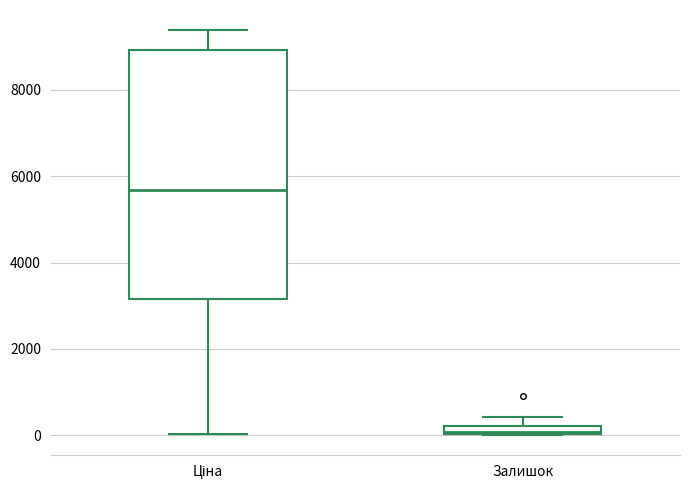

Where is the lower edge of the box for Залишок on the y-axis? The values are not printed on the chart, so give them approximately, as read against the axis.

0